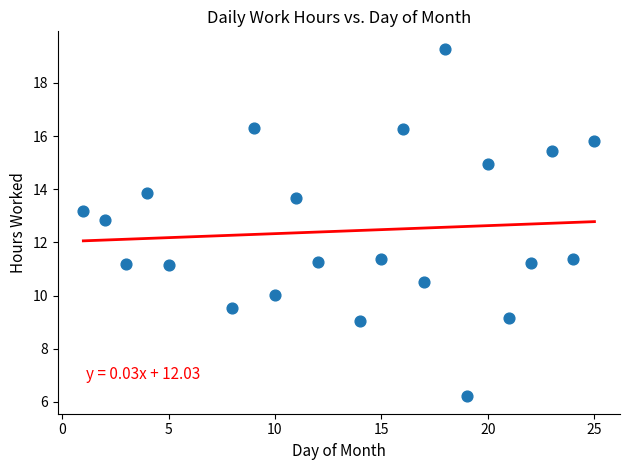

What is the range of Y values (max minus min)?

13.1